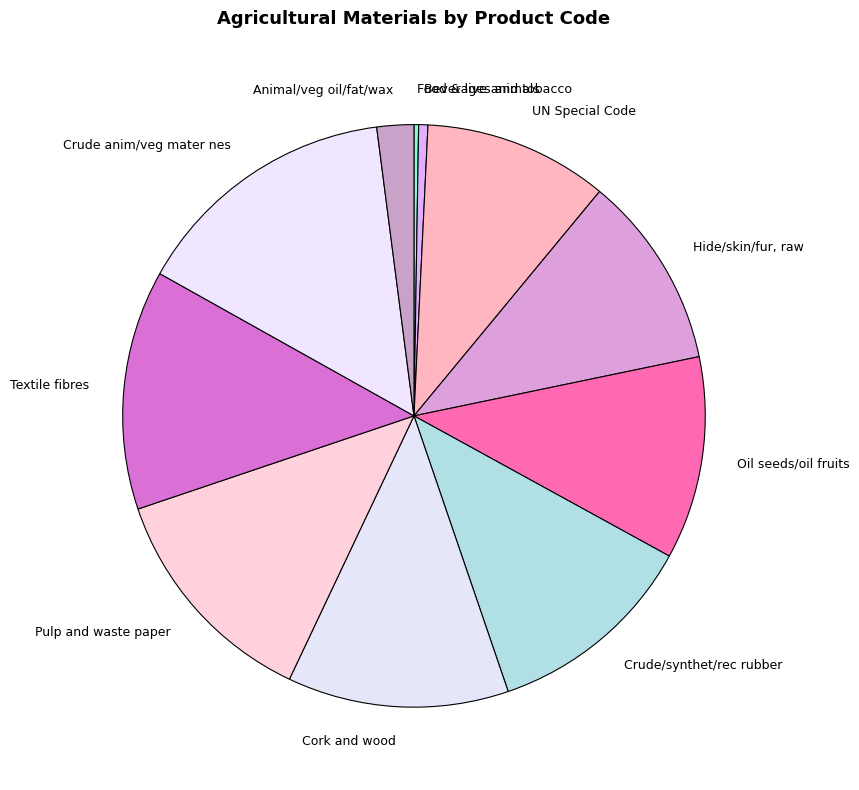

Is there any slice that represents more than half of the pie?

No